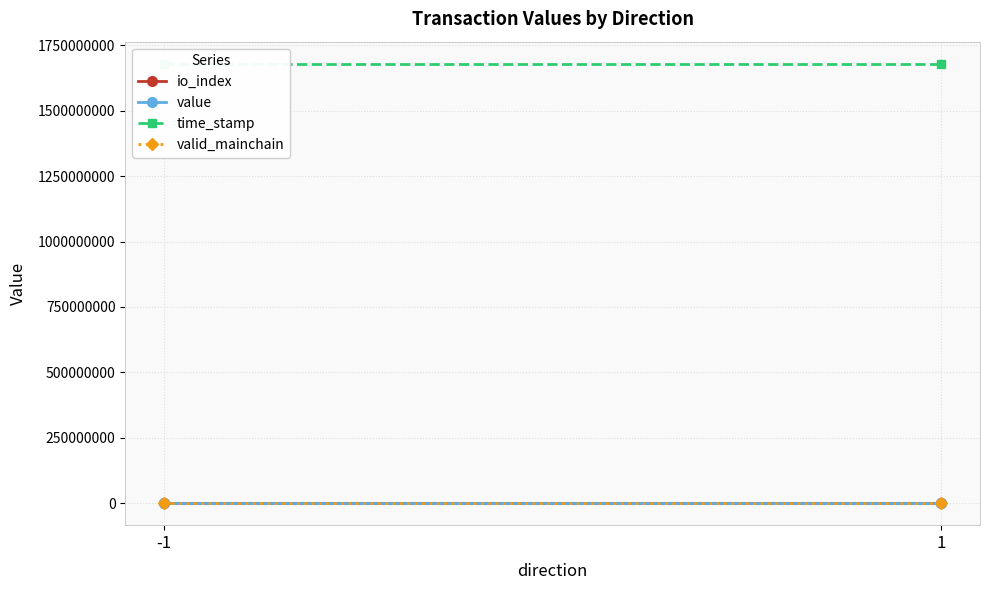

List the labels in order of valid_mainchain value, largest first.

-1, 1